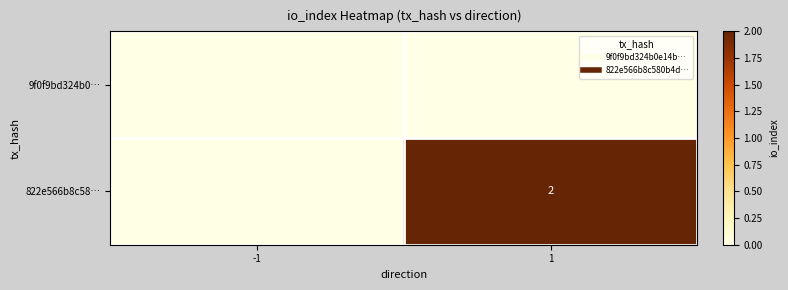

Which series has the largest total across all categories?

822e566b8c58…